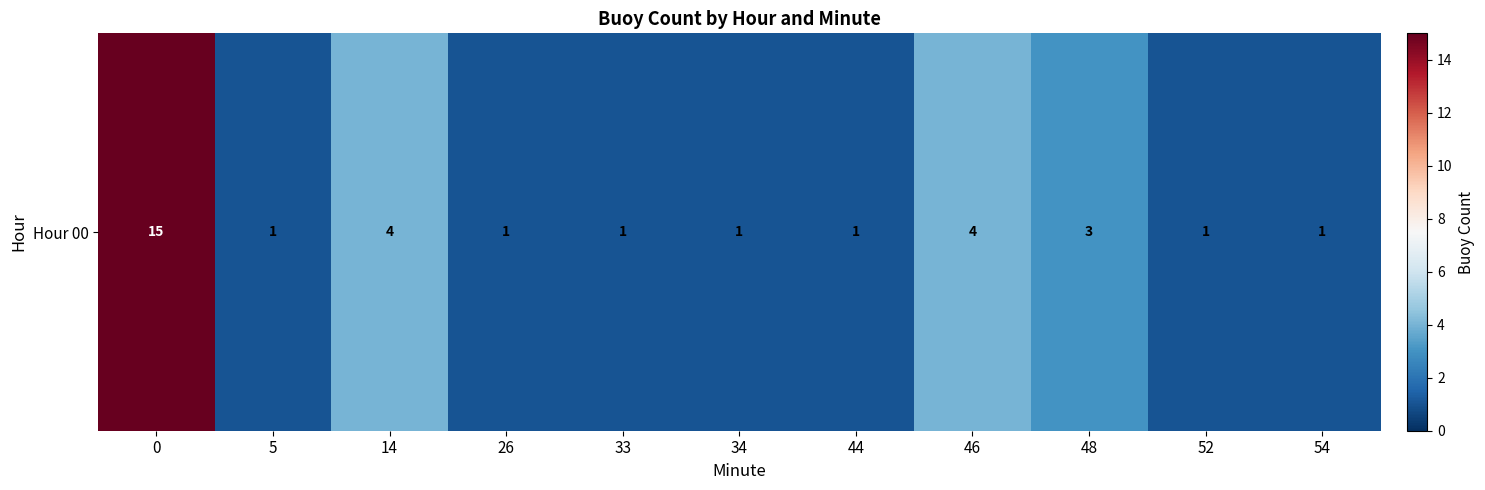

Reading right to left, what are all the values shown in this chart?

54=1	52=1	48=3	46=4	44=1	34=1	33=1	26=1	14=4	5=1	0=15